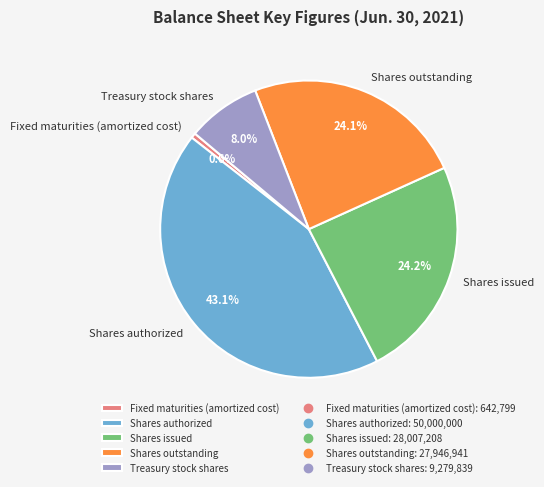

Combined, do Fixed maturities (amortized cost) and Shares outstanding account for over 50%?

No